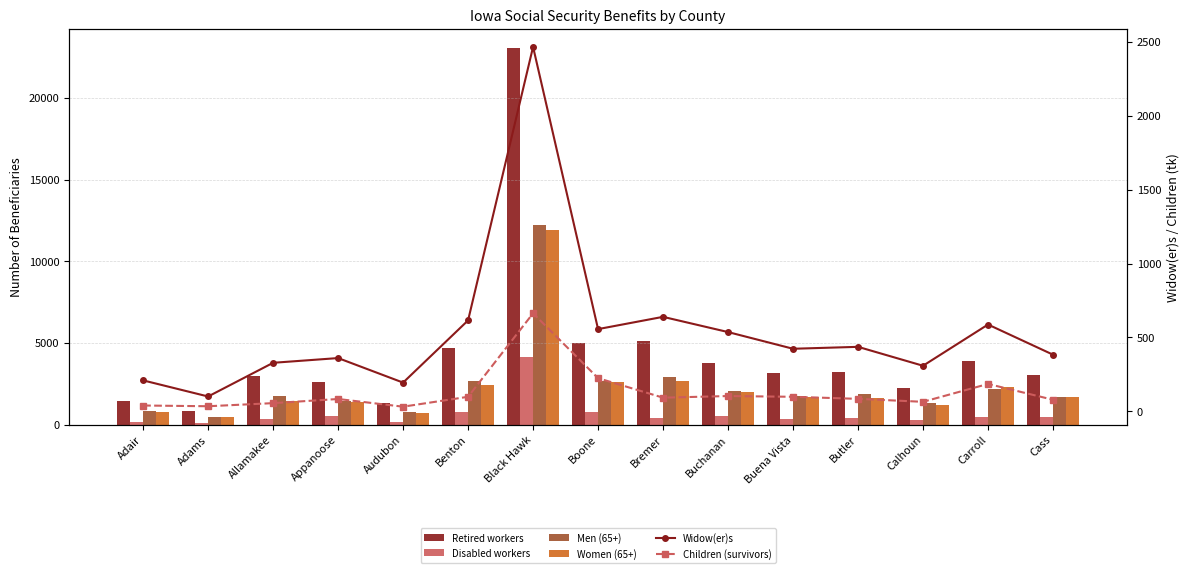

What is the value of the Disabled workers bar at the 14th from the left?

479